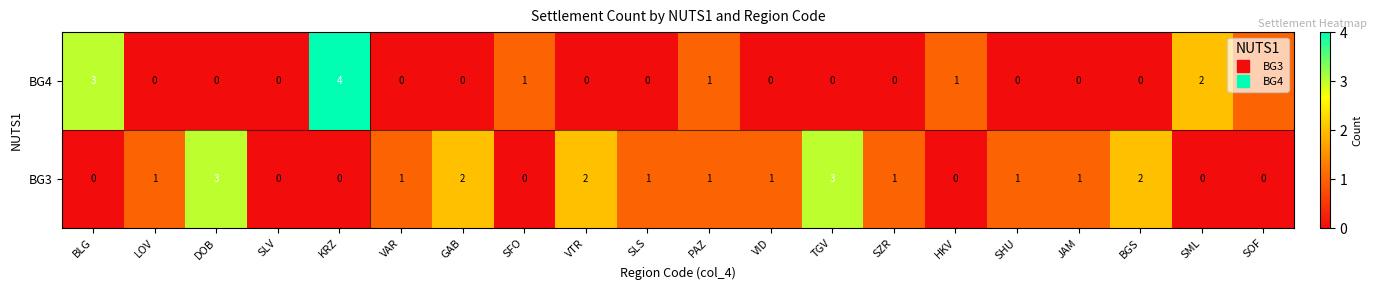

Is it true that BG3 equals 2 at BLG?

False